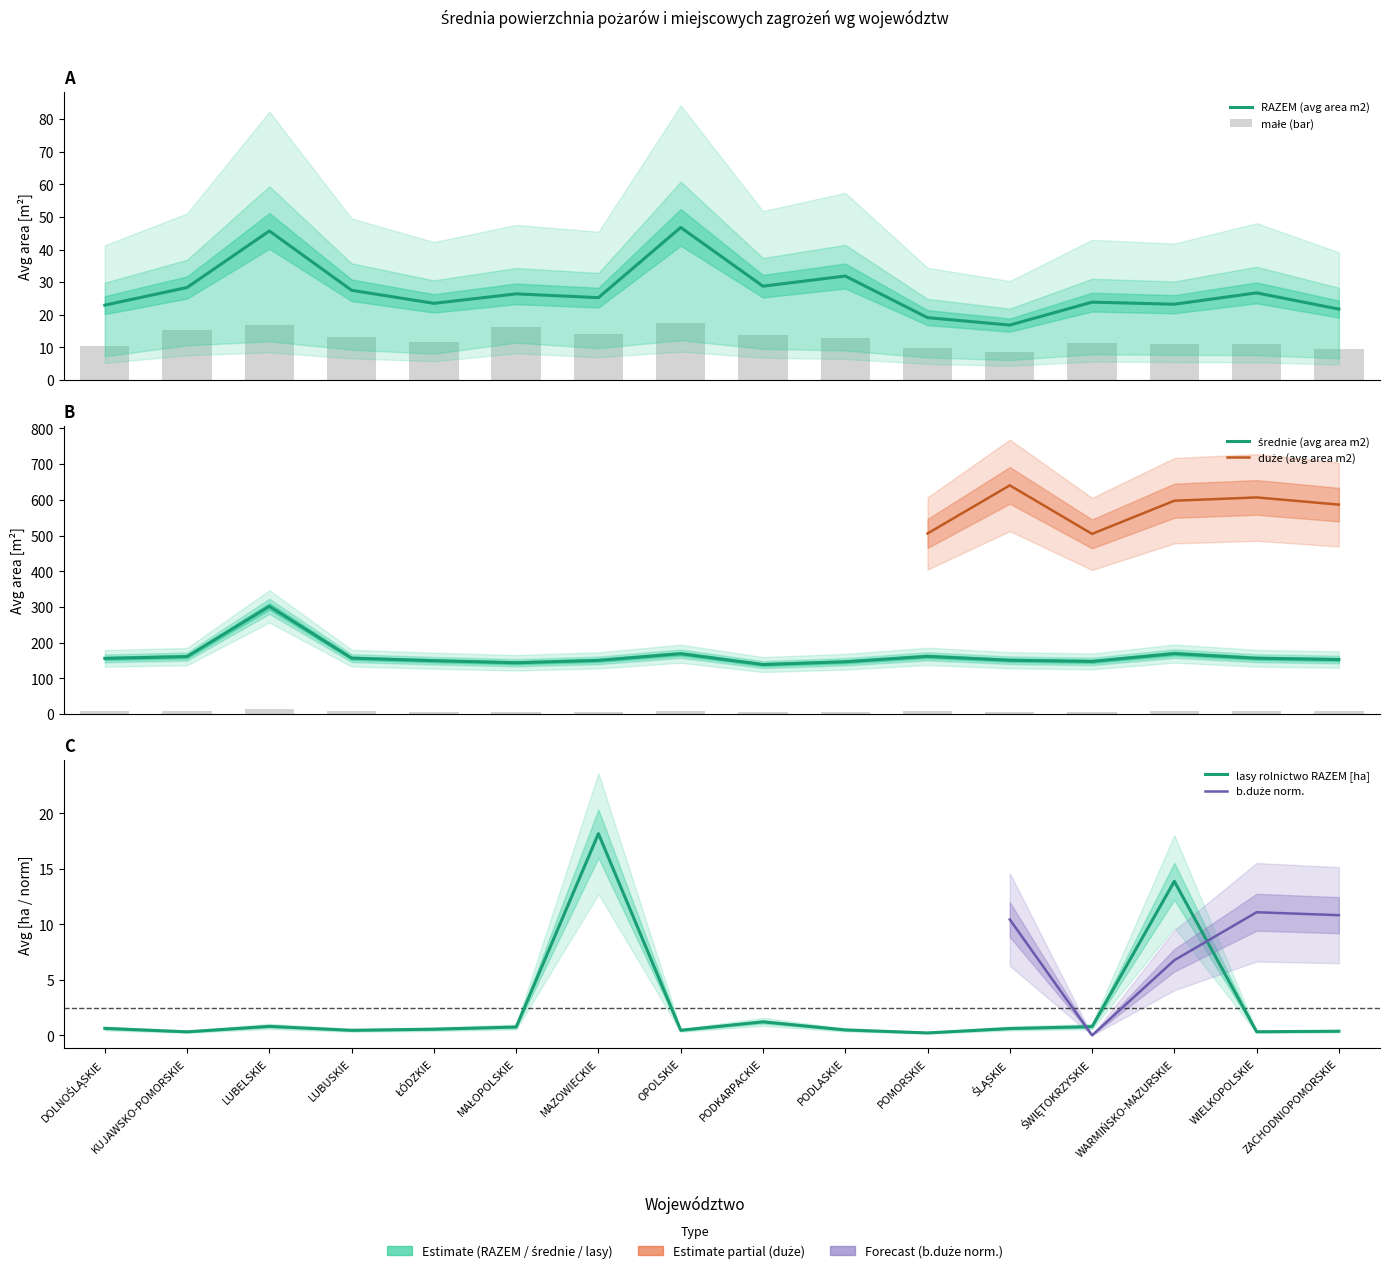

What is the value of the małe (avg area m2) bar at the 11th from the left?

9.9